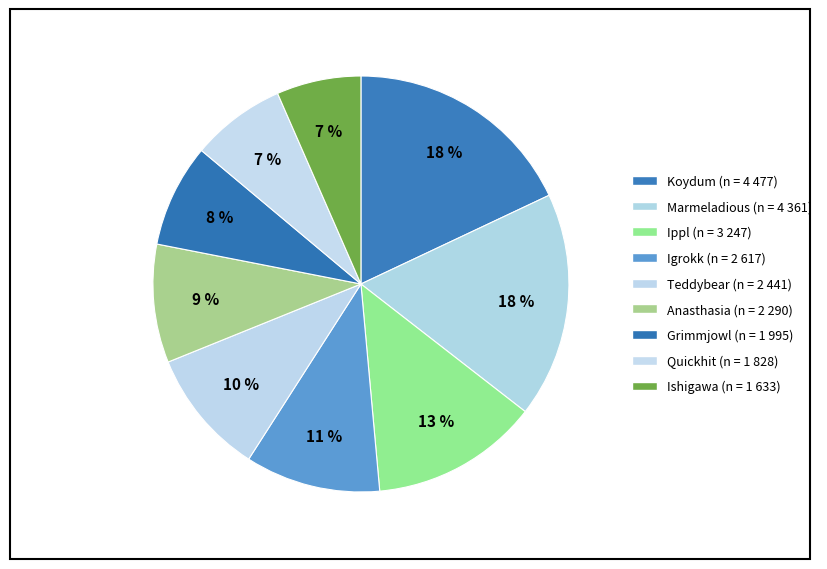

How many slices are in this pie chart?

9